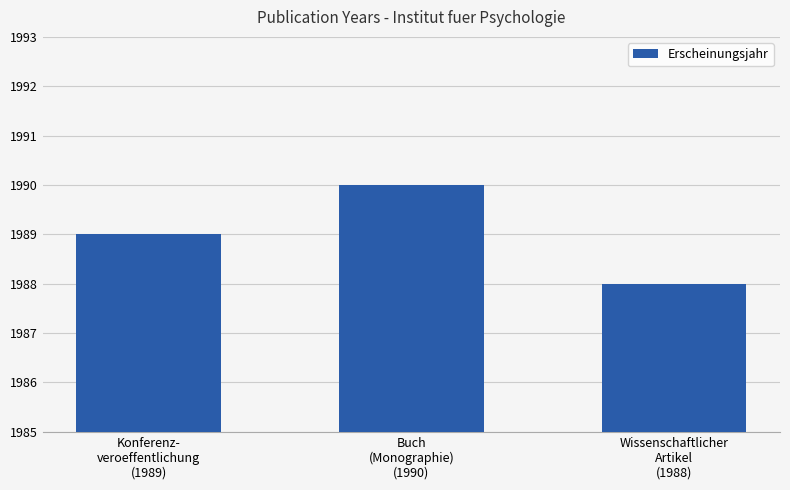

Where is the data nearest to the value 1989?

Konferenz-
veroeffentlichung
(1989)